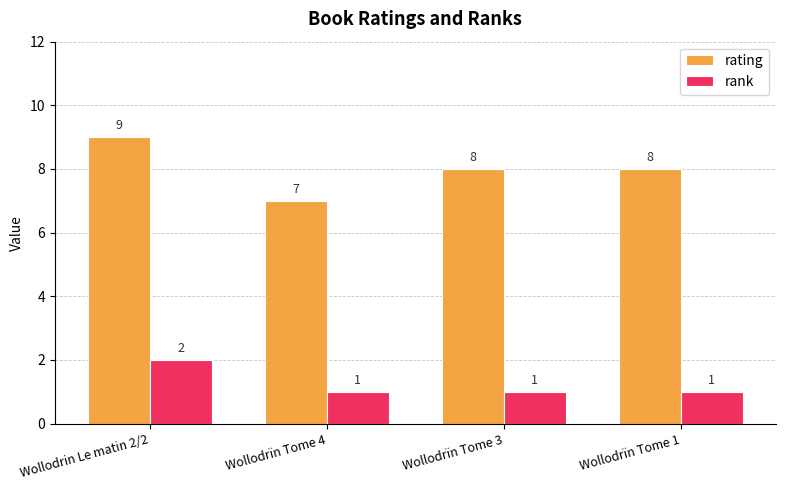

Which series has the largest range (max minus min)?

rating